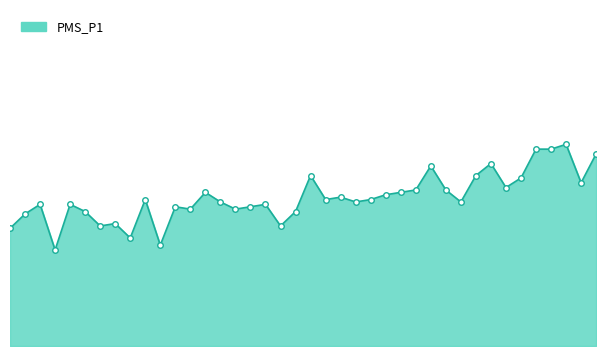

What is the average value?

15.4